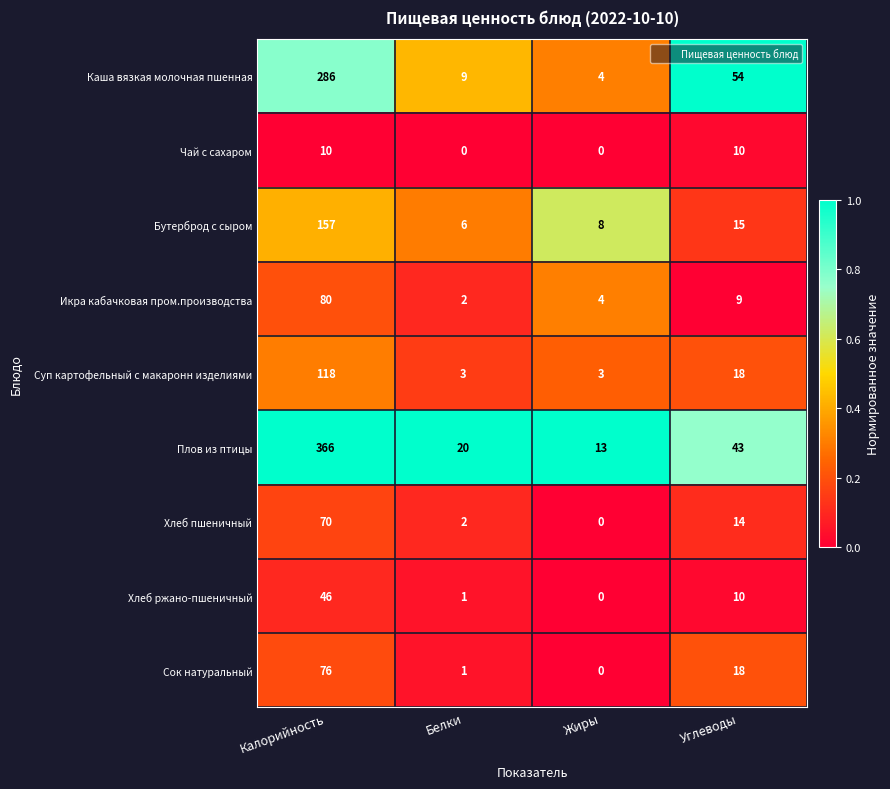

What is the difference between the maximum and minimum values in the Суп картофельный с макаронн изделиями series?

115